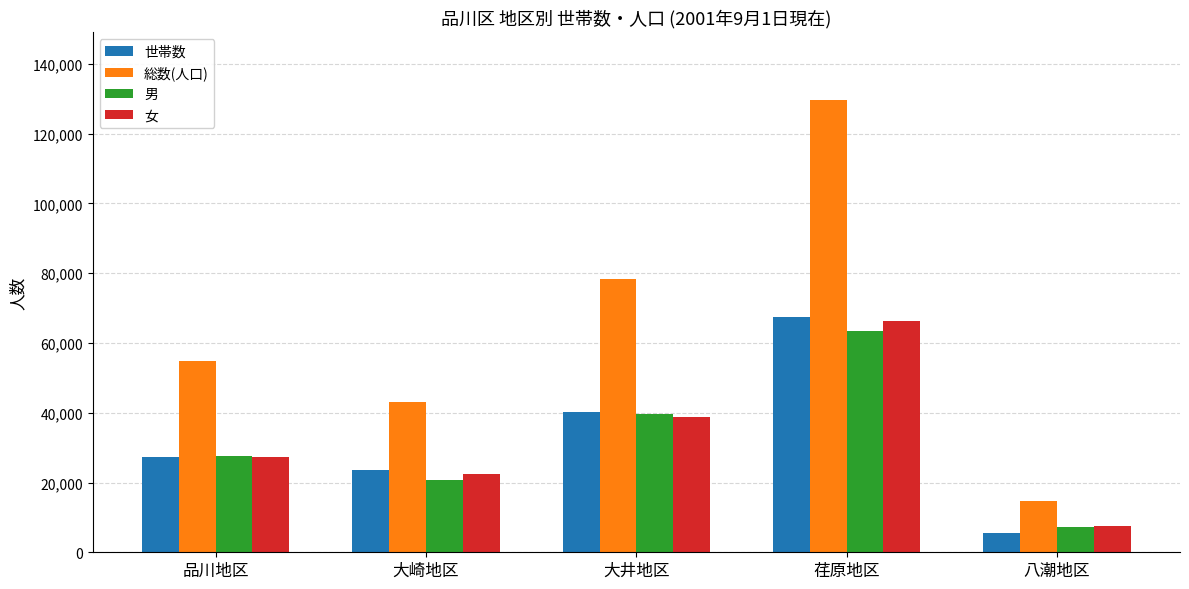

What is the difference between the 総数(人口) values at 八潮地区 and 荏原地区?

114925